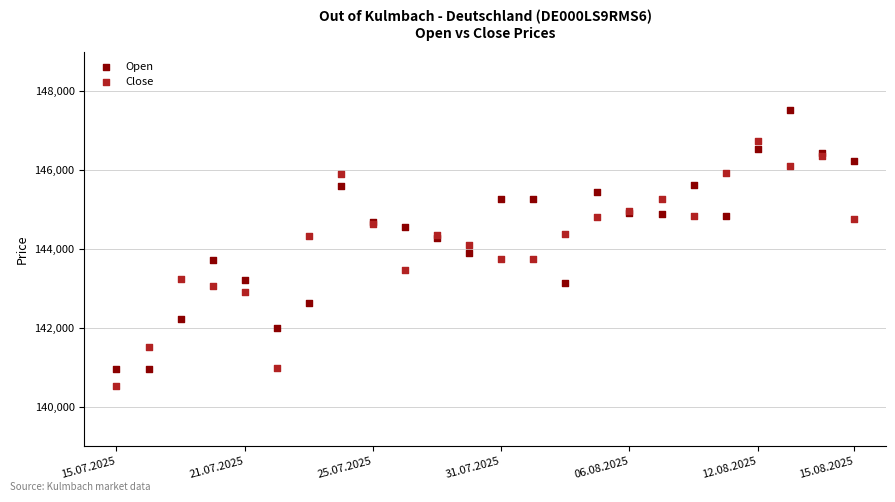

Which series has the largest Y range (max minus min)?

Open